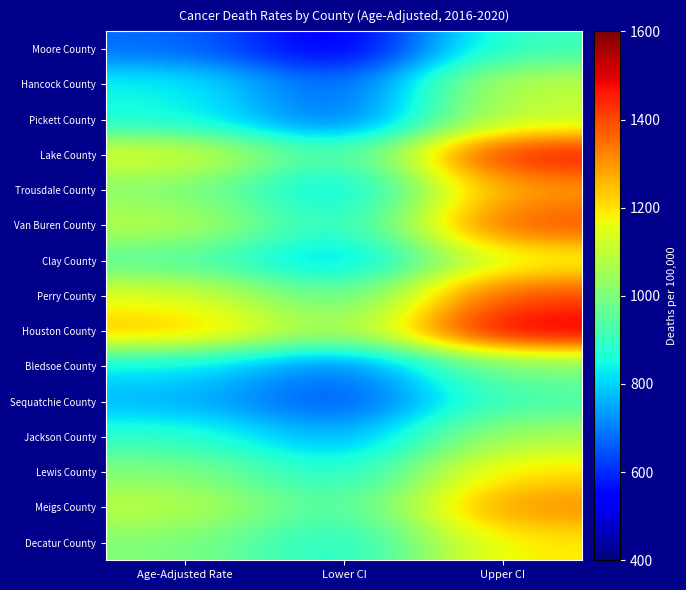

How many distinct data groups are displayed?

15